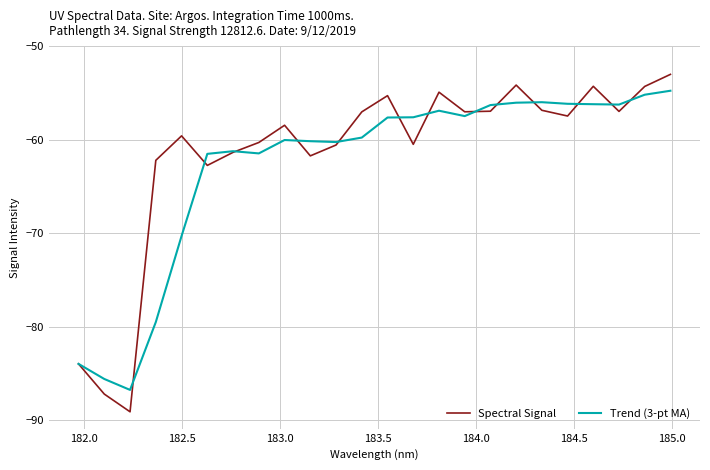

Which series has the widest spread of values?

Spectral Signal